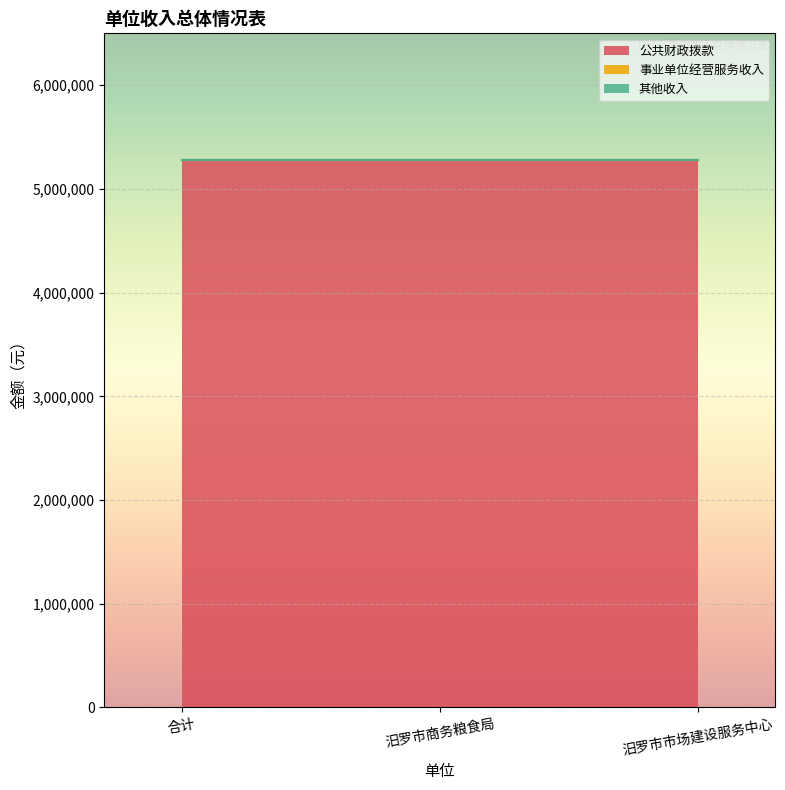

Does the chart display data point markers on the line(s)?

No